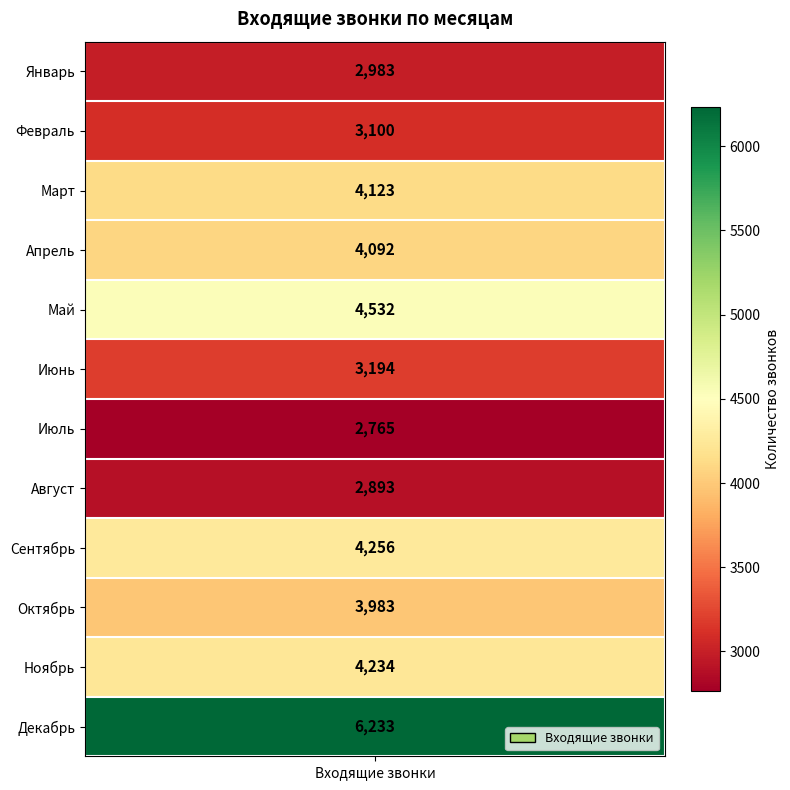

What is the ratio of the value at Ноябрь to the value at Май?

0.9